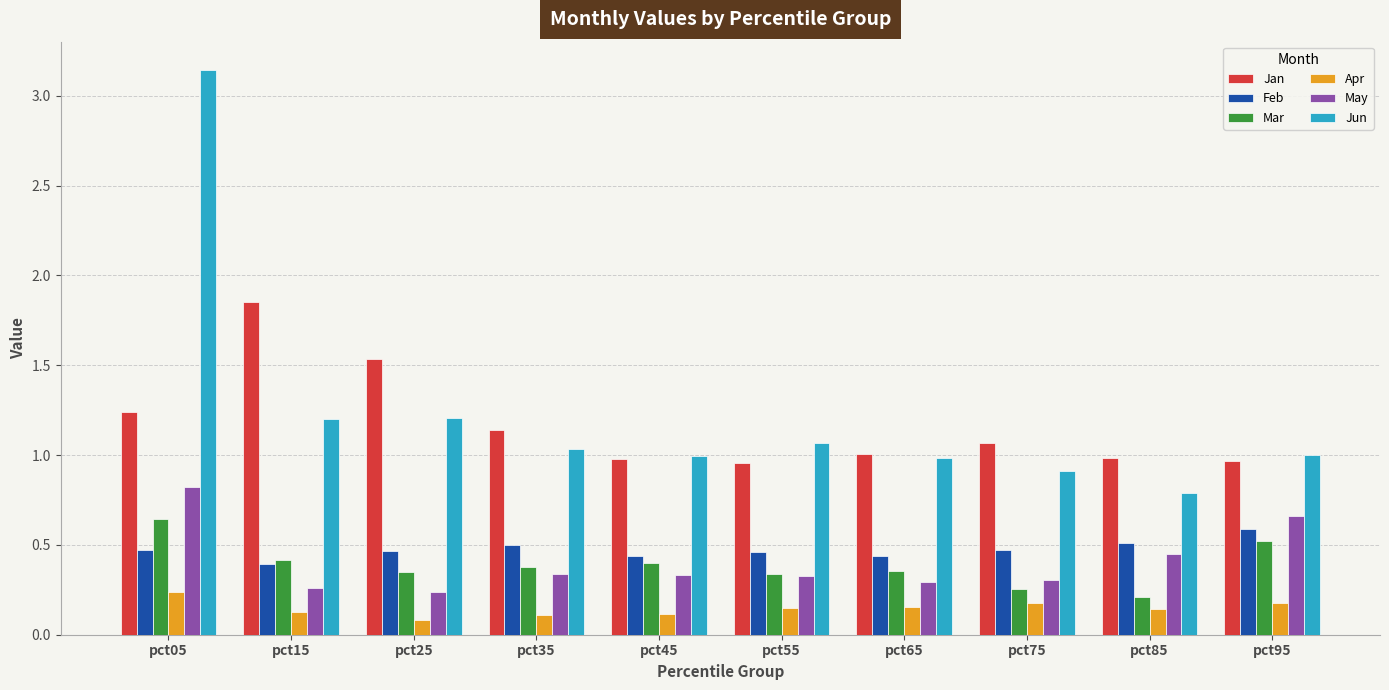

Read the Jan value at pct25.

1.5